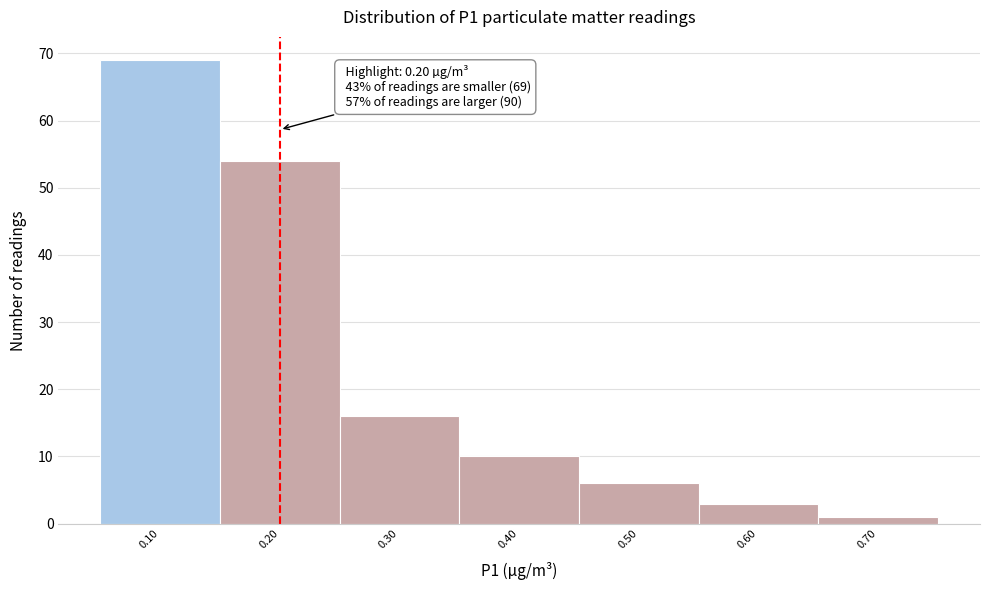

Over which range of the x-axis is the bar tallest?

0.05 to 0.15